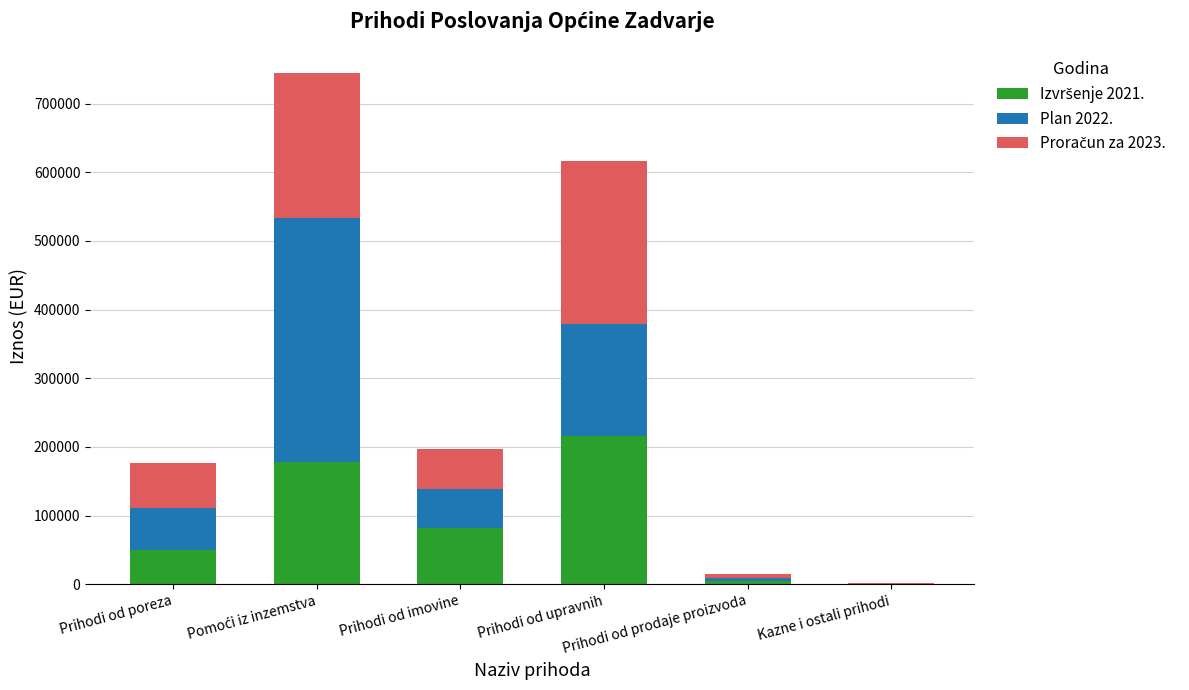

What is the difference between the Proračun za 2023. values at Prihodi od imovine and Kazne i ostali prihodi?

57853.5